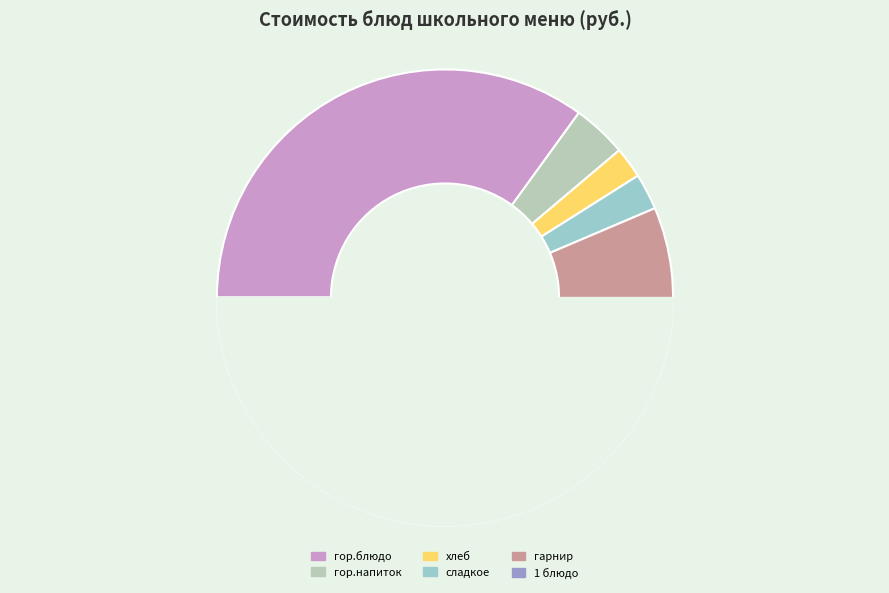

Is хлеб бел. the majority of the pie?

No